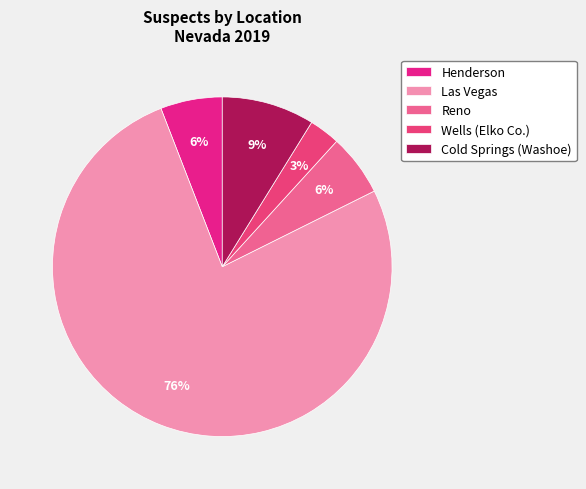

To the nearest percent, what percentage of the pie is Henderson?

6%